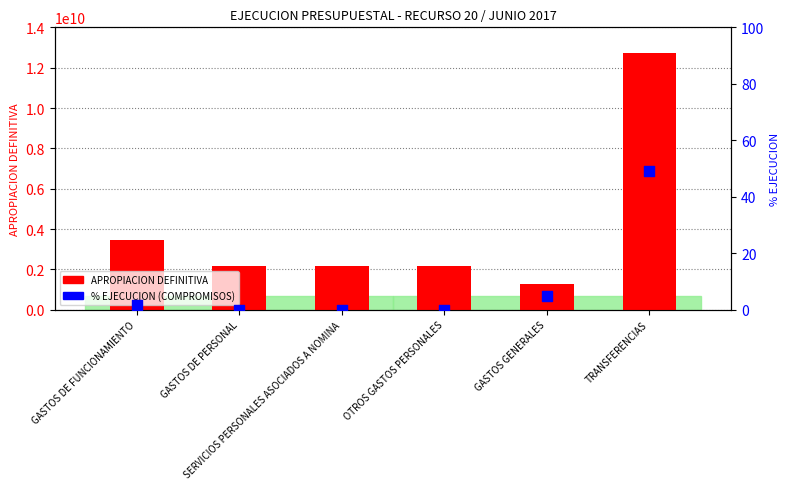

Which series has the largest total across all categories?

APROPIACION DEFINITIVA